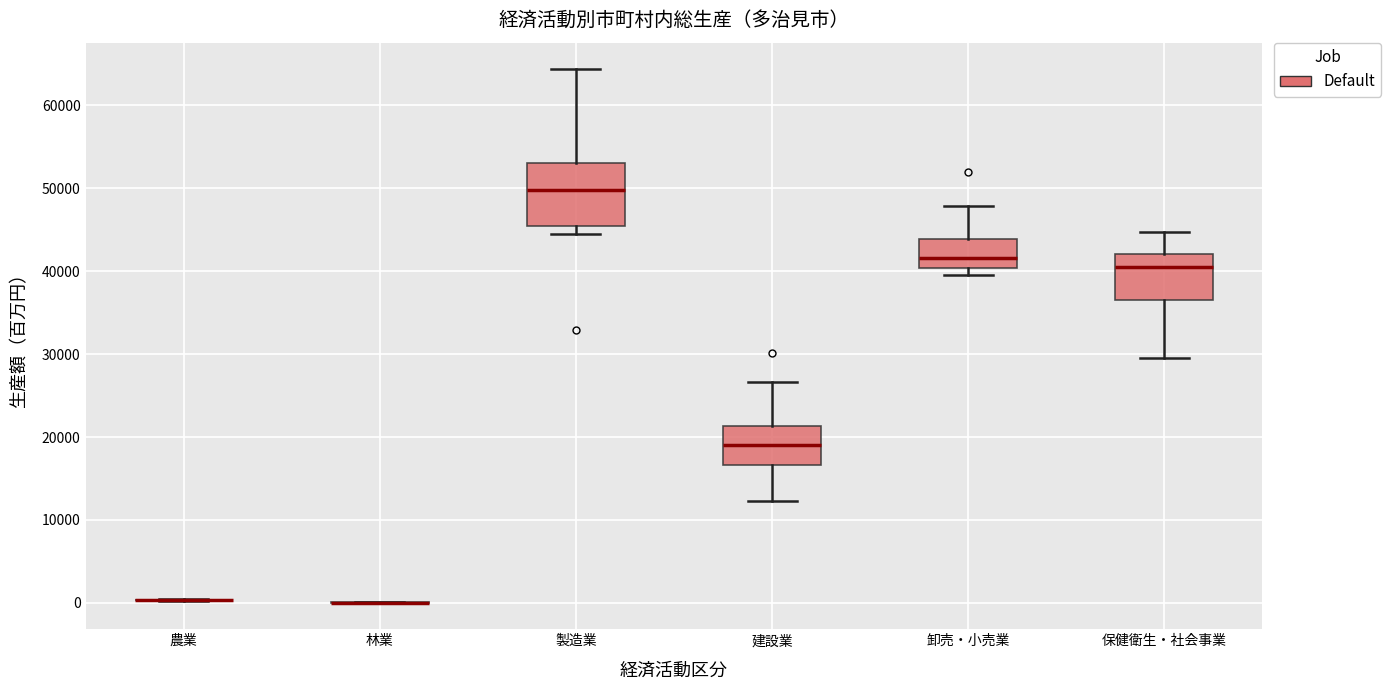

Reading left to right, transcribe this box plot: for each box, give where its median line is, the range the box spans, and where its two whiskers end, as read against the y-axis. The values are not printed on the chart, so give them approximately, as read against the axis.

農業: box collapsed to a line at 0, whiskers 0 to 0
林業: box collapsed to a line at 0, whiskers 0 to 0
製造業: median 50000, box 46000 to 53000, whiskers 44000 to 64000
建設業: median 19000, box 17000 to 21000, whiskers 12000 to 27000
卸売・小売業: median 42000, box 40000 to 44000, whiskers 40000 (just below the box's lower edge) to 48000
保健衛生・社会事業: median 40000, box 37000 to 42000, whiskers 30000 to 45000